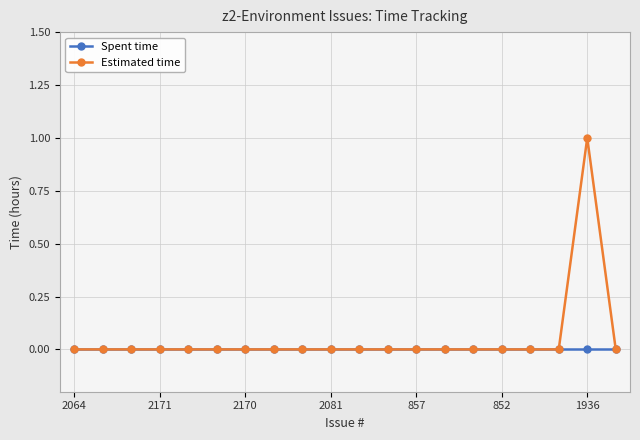

Which series has the largest range (max minus min)?

Estimated time